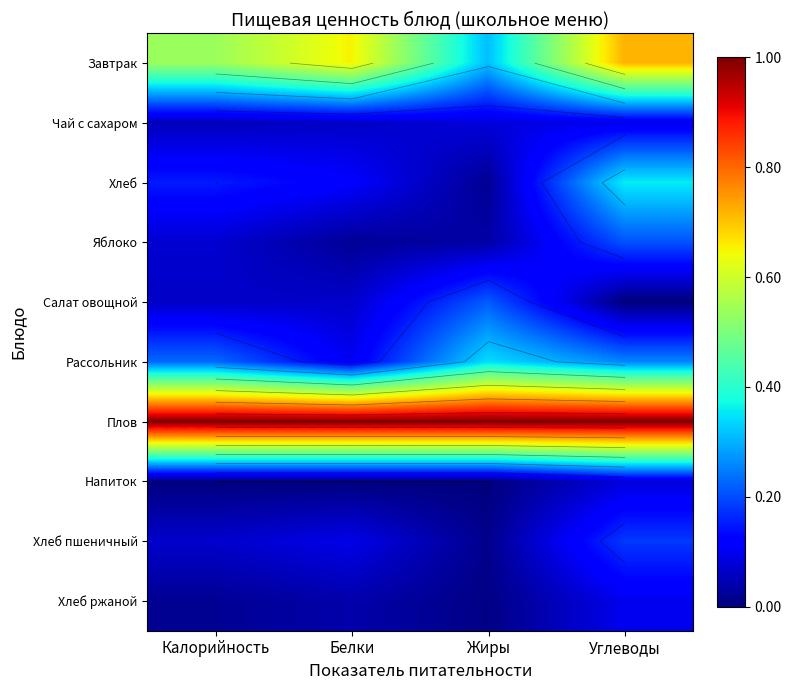

At which label does Плов reach its minimum?

Калорийность